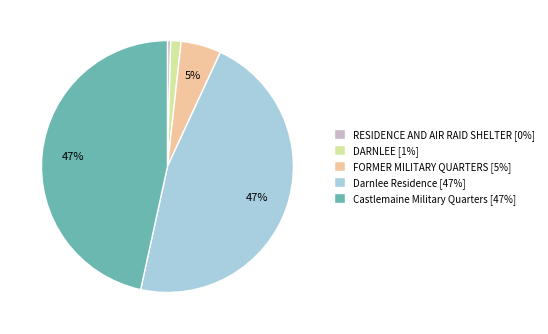

Does DARNLEE represent more than half of the total?

No